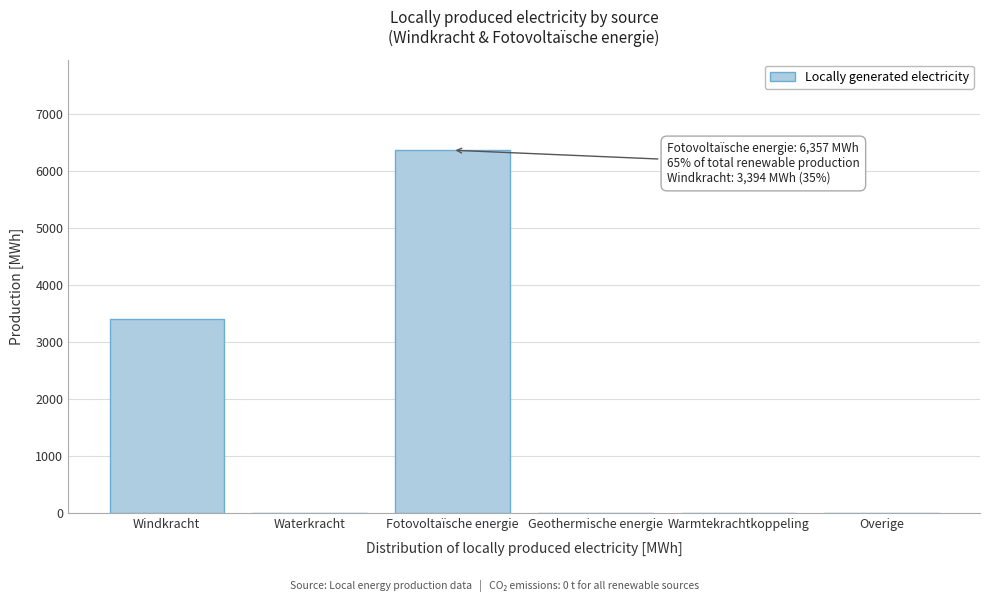

Reading left to right, list all the values displayed in this chart.

Windkracht=3393.7	Waterkracht=0.0	Fotovoltaïsche energie=6357.1	Geothermische energie=0.0	Warmtekrachtkoppeling=0.0	Overige=0.0